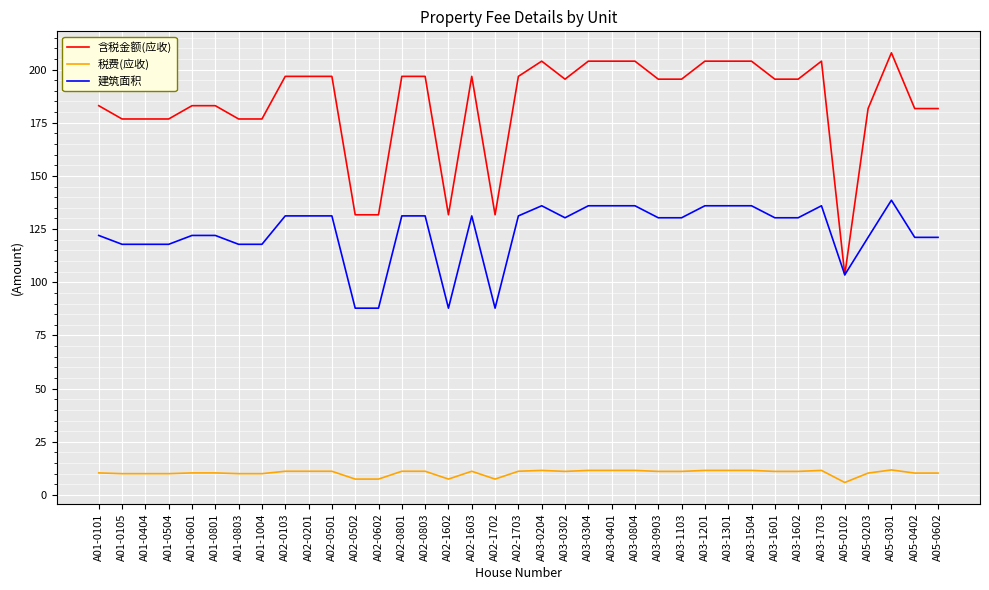

What position from the right is A02-1603?

21